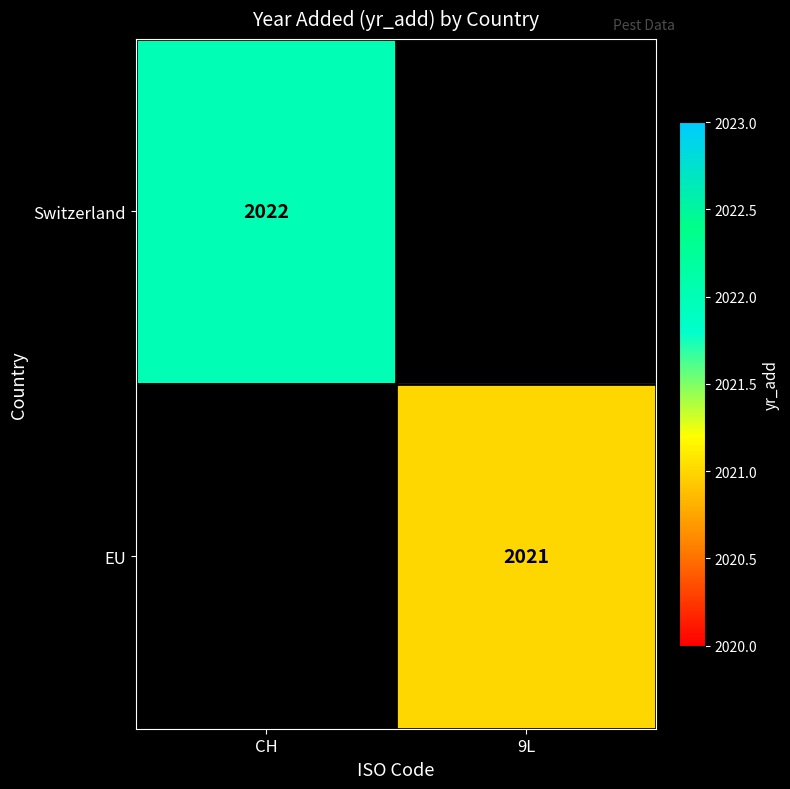

True or false: EU has a value of 2021 at 9L.

True